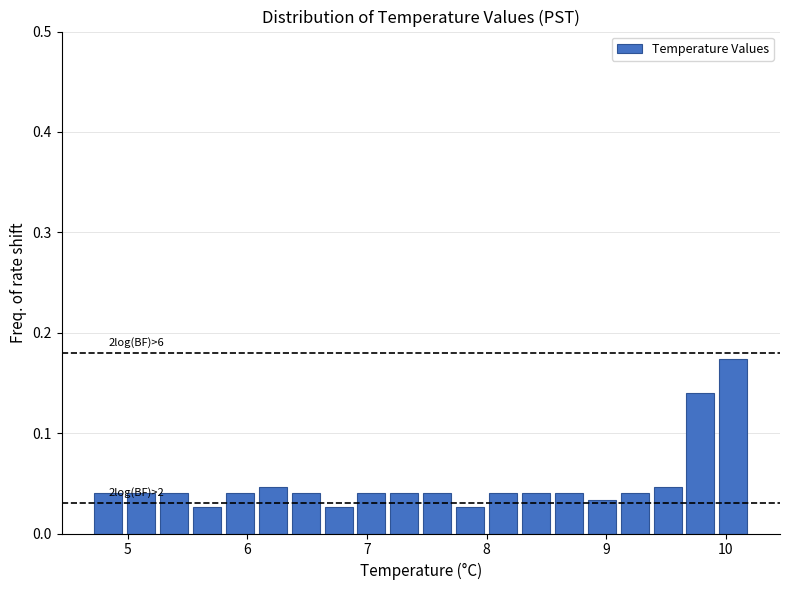

Read against the x-axis, roughly where is the centre of the tallest bar?

10.1